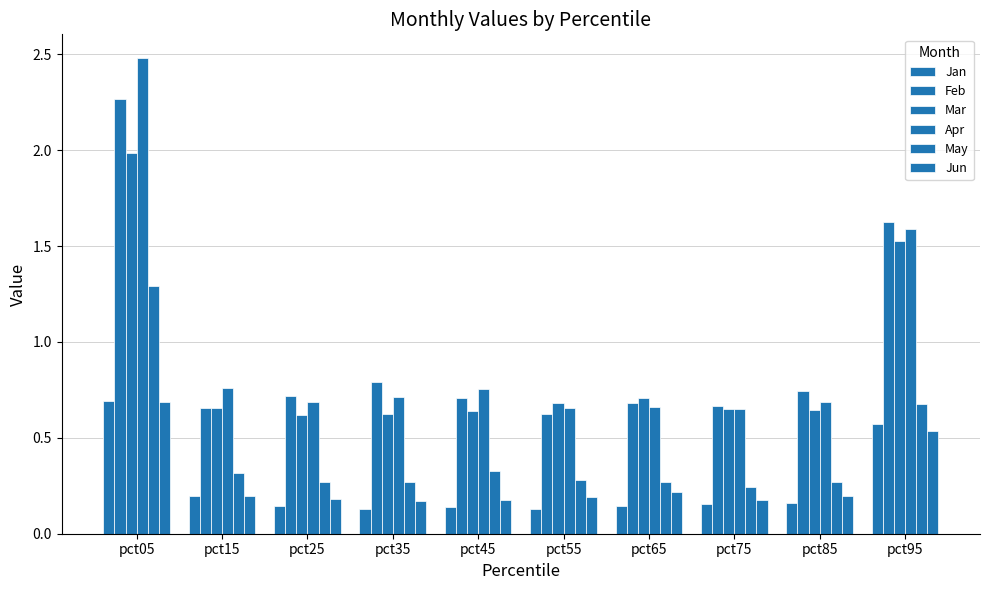

What is the value of the Apr bar at the 2nd from the left?

0.8